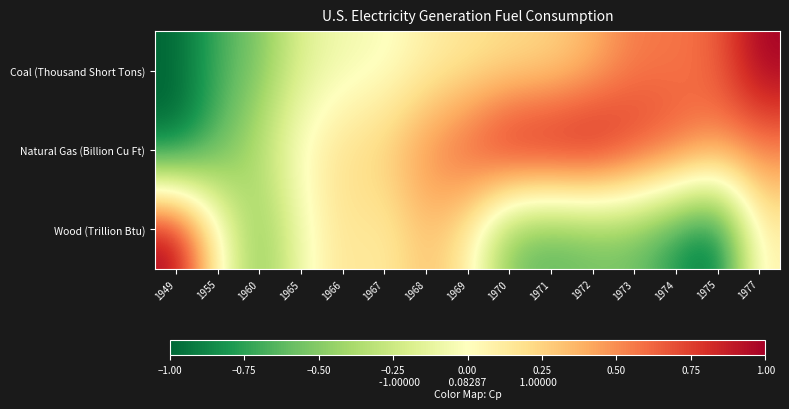

Rank the series by their average value, from highest to lowest.

Natural Gas (Billion Cu Ft), Coal (Thousand Short Tons), Wood (Trillion Btu)